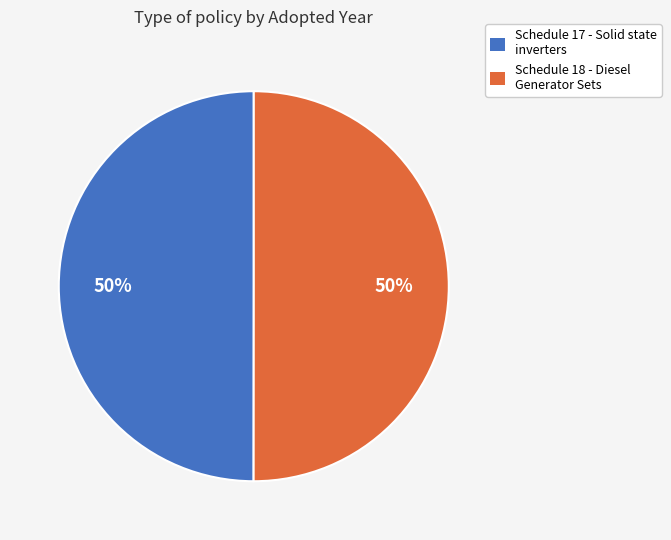

To the nearest percent, what portion does Schedule 17 - Solid state inverters represent?

50%